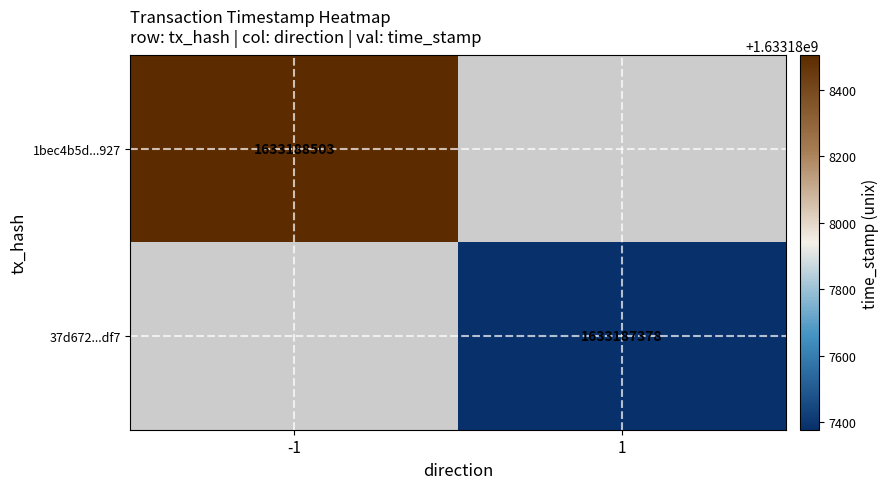

Reading right to left, list all the values displayed in this chart.

1bec4b5d5ae742ea3f054b8d7a2875b0d33c927: 1633188503	-1
37d672385479e69a6638f4cd0e98b5598f73df7: 1633187378	1